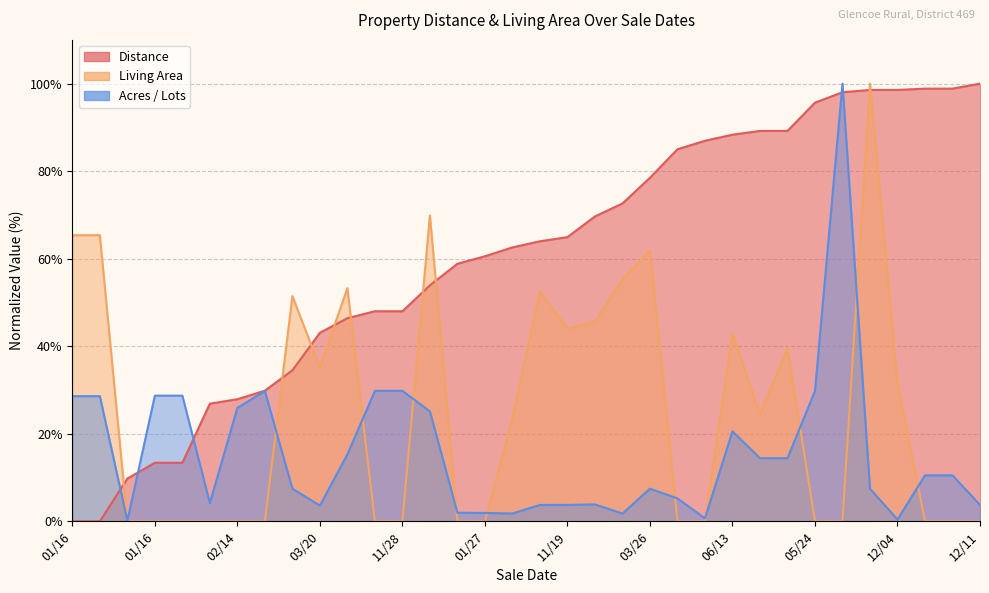

At which label is Acres / Lots closest to 50?

06/26